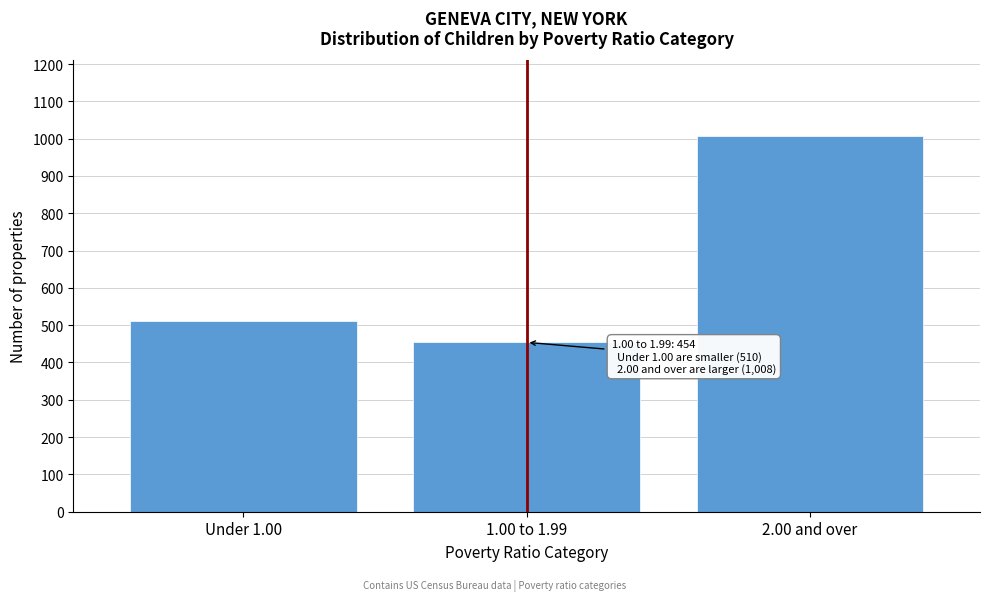

Reading left to right, extract all data points from this chart.

Under 1.00=510	1.00 to 1.99=454	2.00 and over=1008